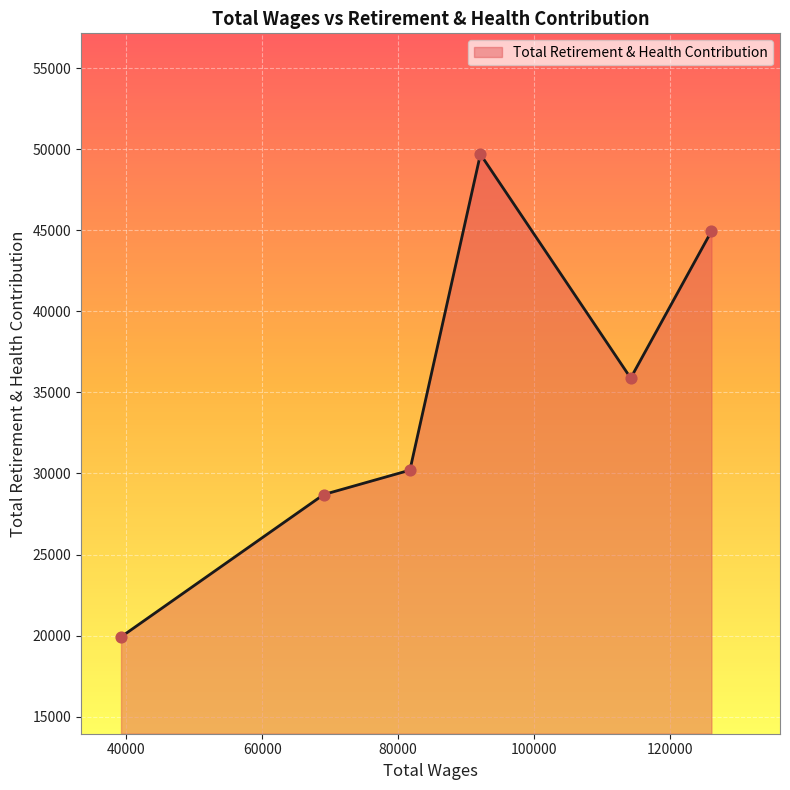

Between 114221.0 and 81735.0, which is larger?

114221.0